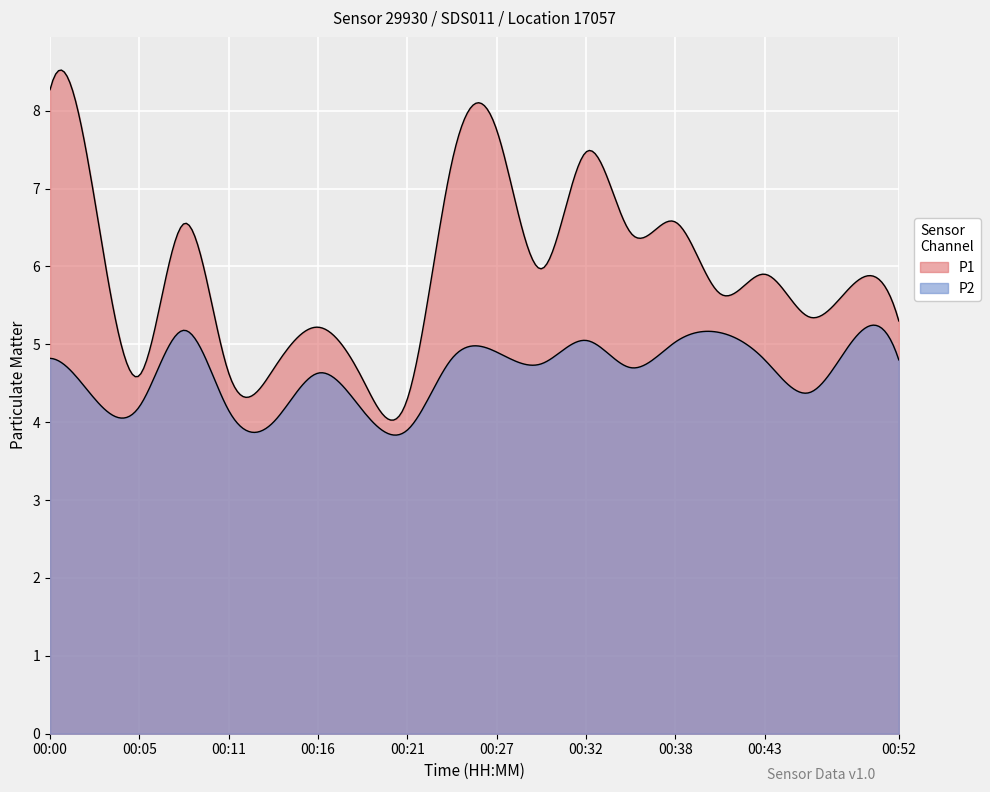

What is the maximum value shown in the chart?

8.3